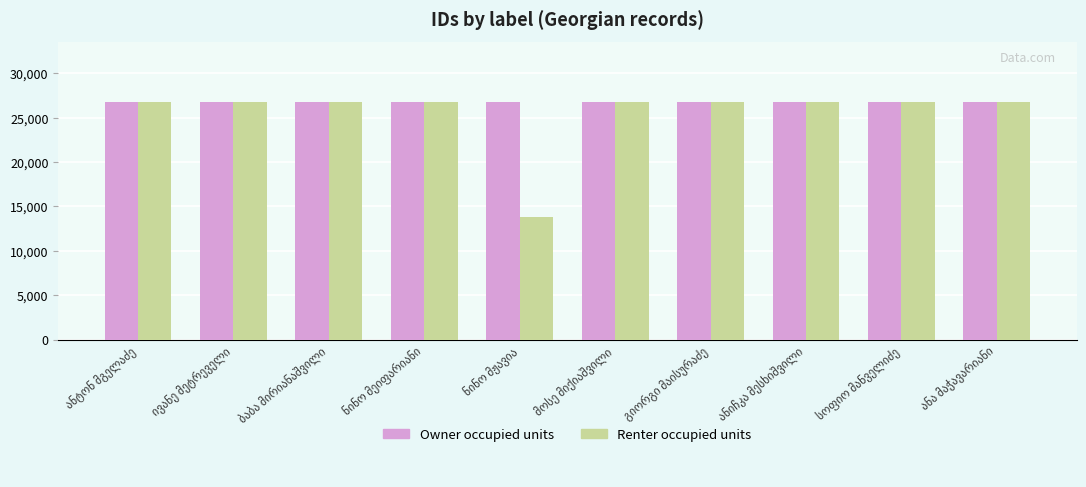

How many data points does each series have?

10